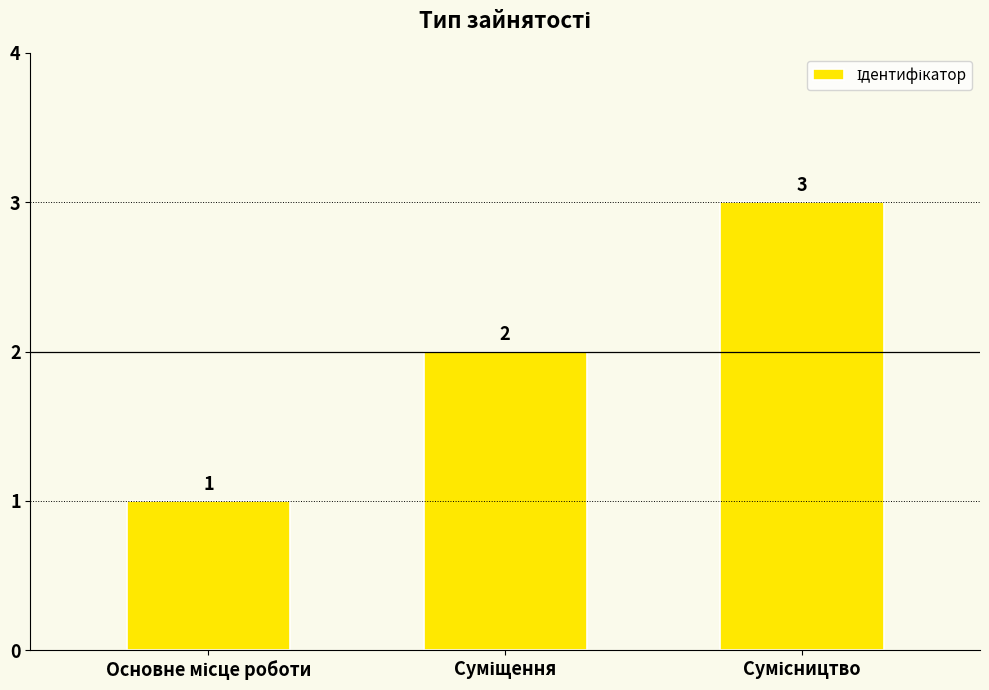

Count the values in the range 1 to 3.

3